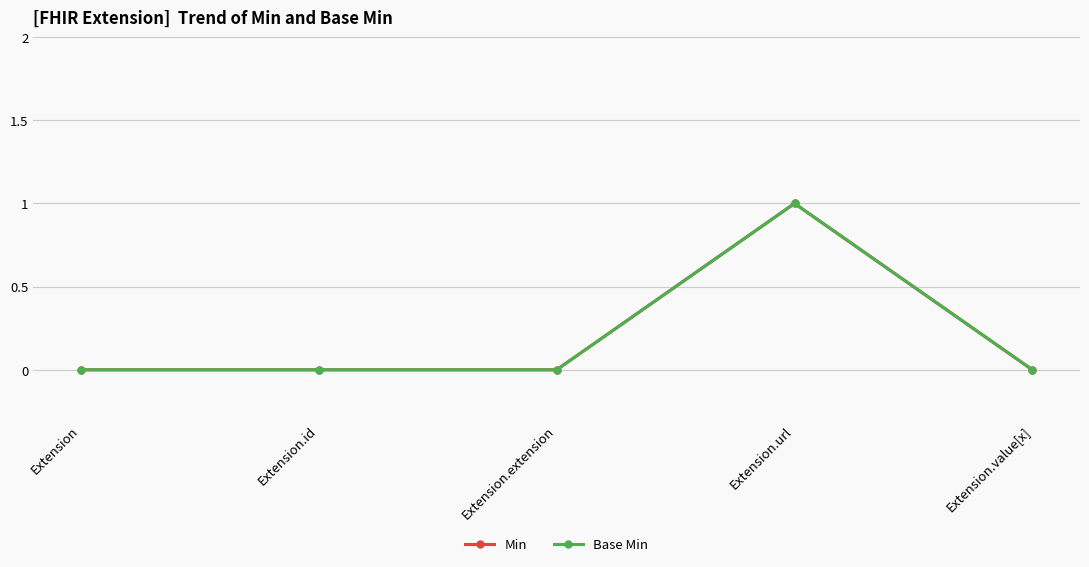

What are all the series names shown in the legend?

Min, Base Min